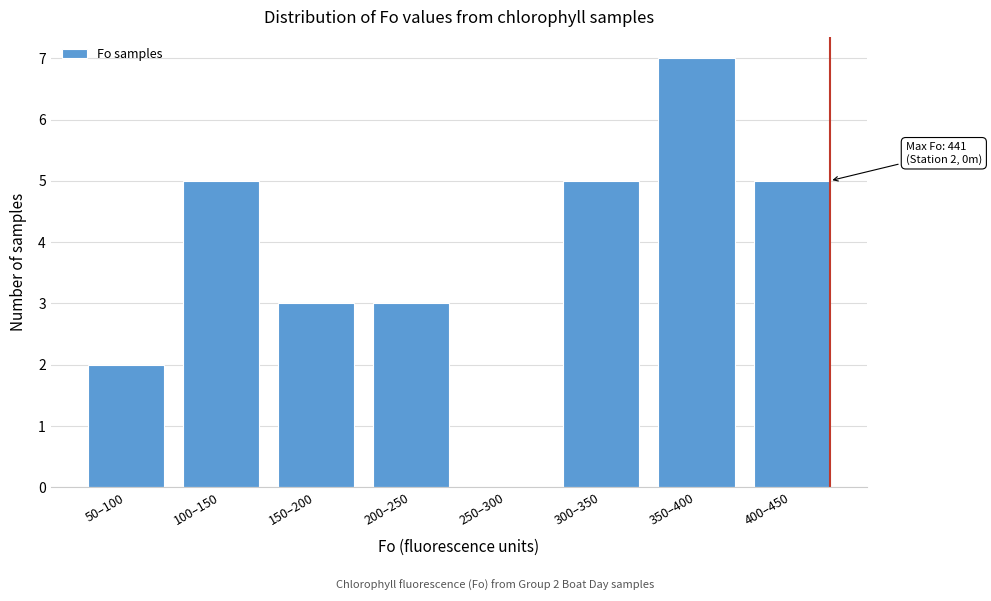

Reading left to right, what are all the values shown in this chart?

50–100=2	100–150=5	150–200=3	200–250=3	250–300=0	300–350=5	350–400=7	400–450=5